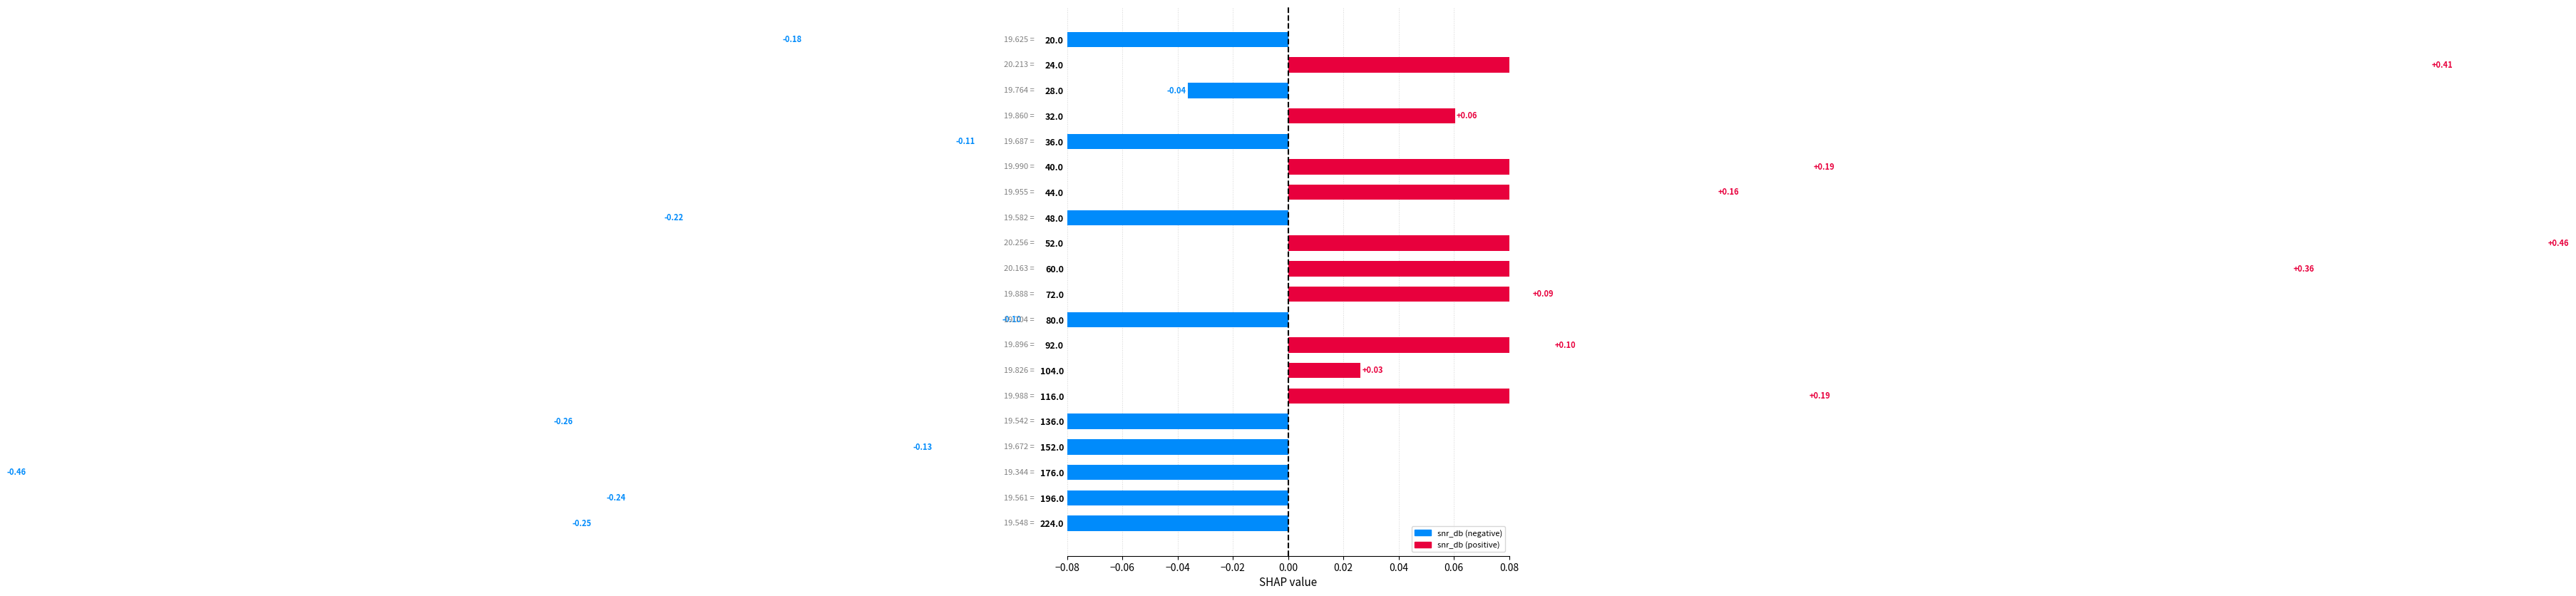

What is the maximum value shown in the chart?

0.5